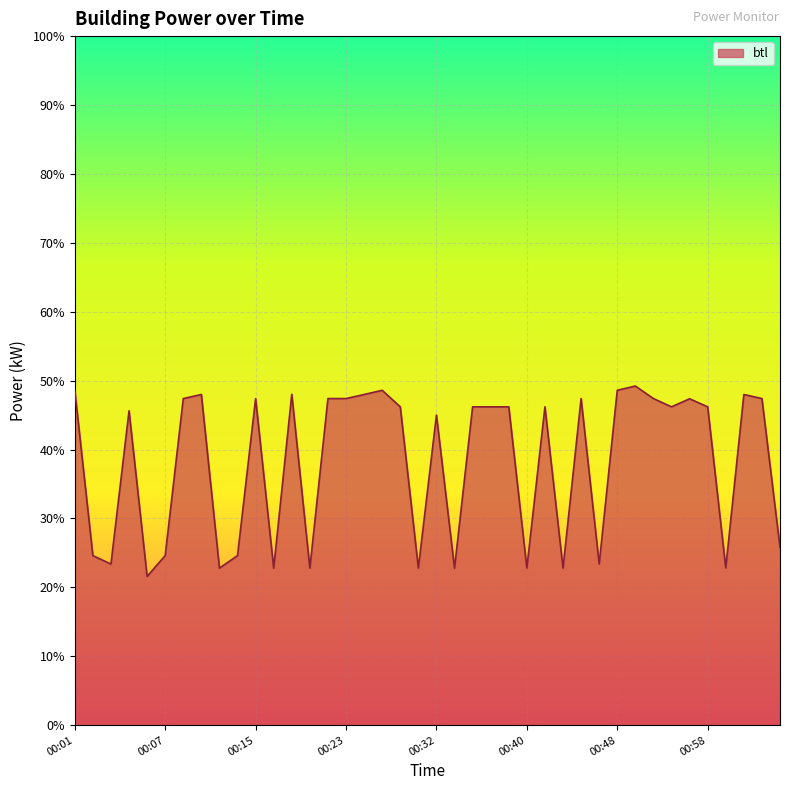

What is the difference between the maximum and minimum values?

27.6